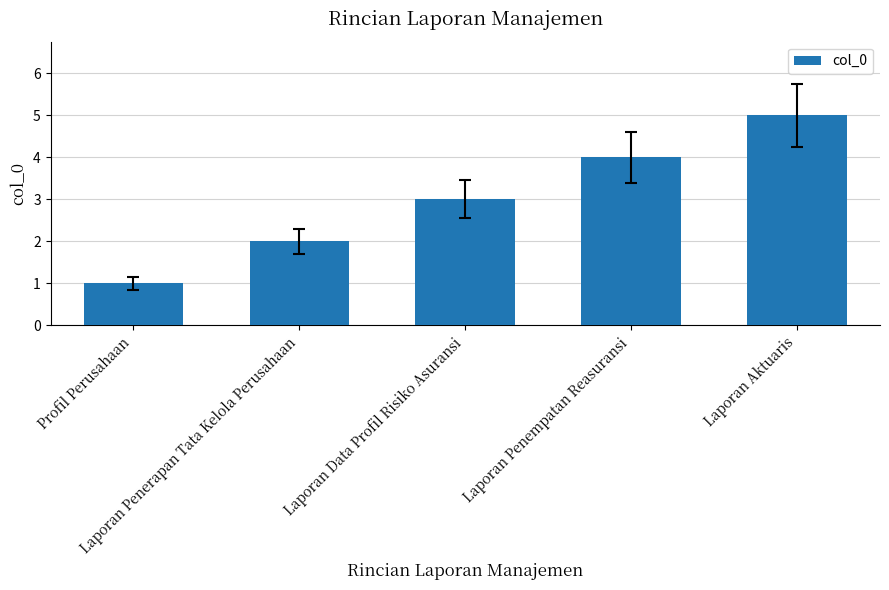

True or false: the data shows 2 at Laporan Penerapan Tata Kelola Perusahaan.

True